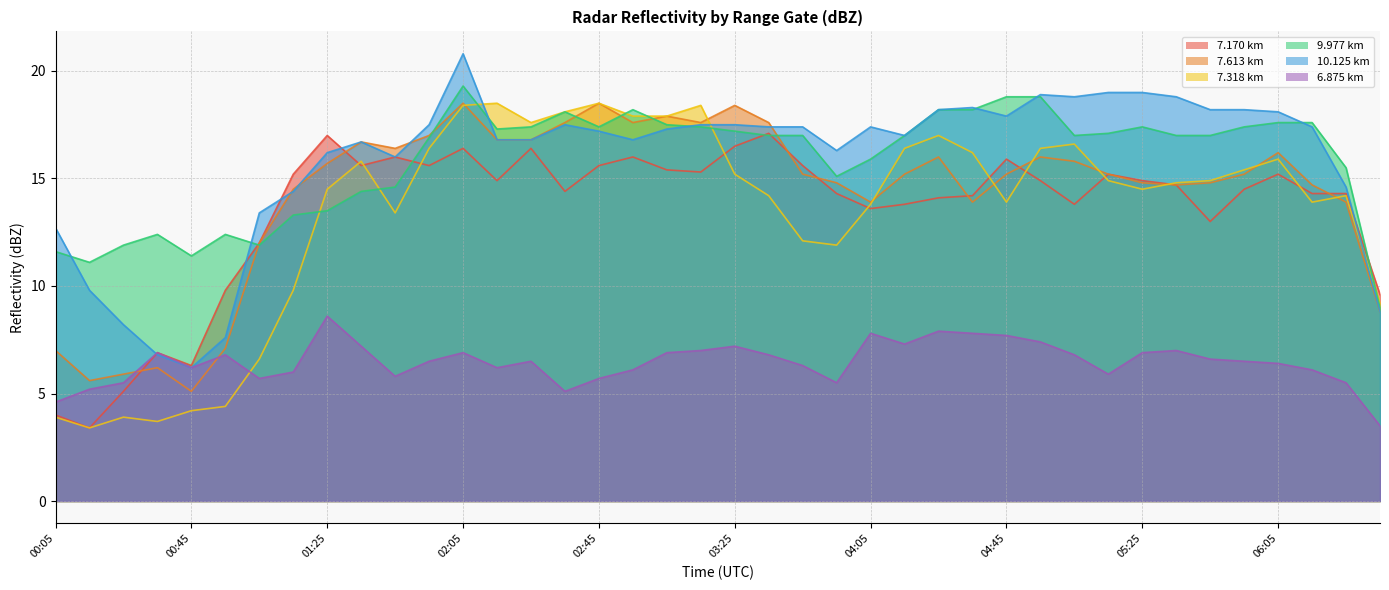

Which series changed the most between 02:45 and 06:15?

7.318